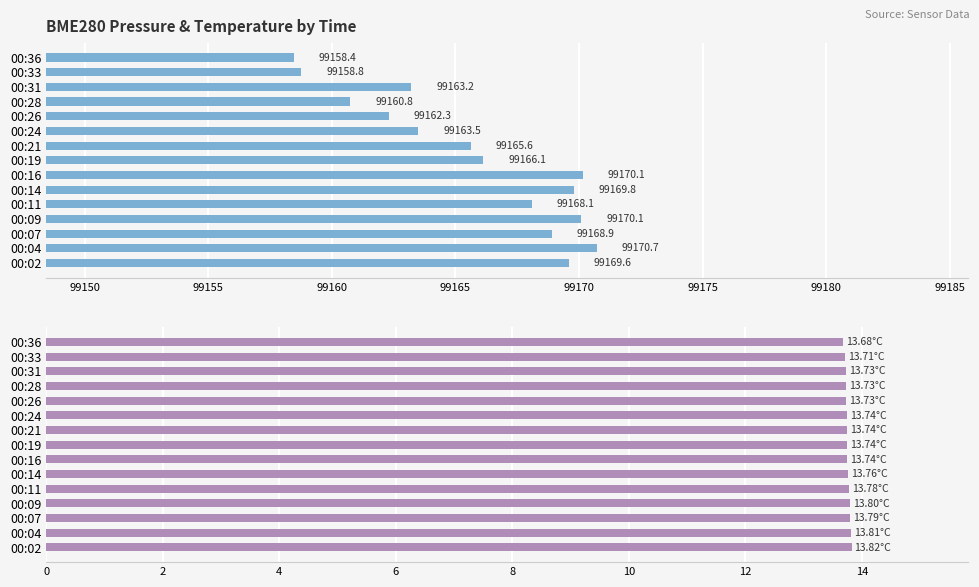

At how many categories does at least one series exceed 84515?

15